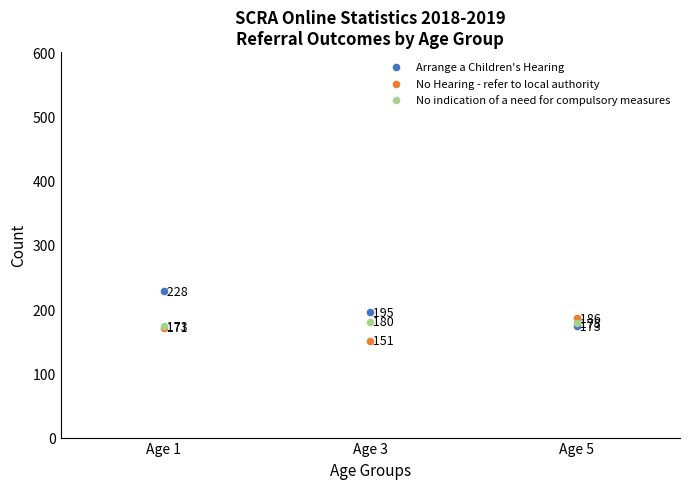

Across all series, what Y value is closest to 189?

186